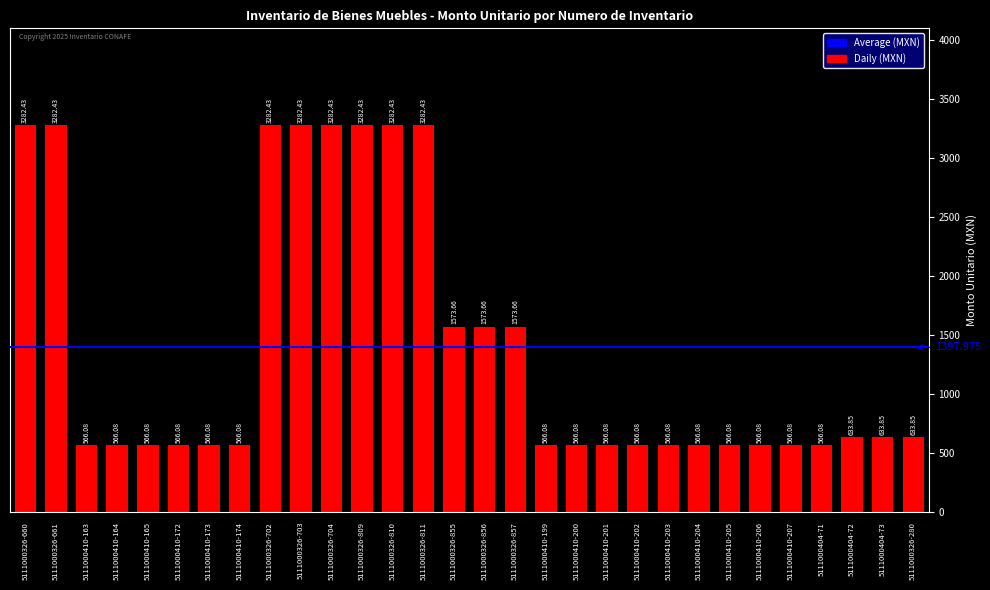

Approximately how many times larger is the value at 5111000326-855 compared to 5111000326-660?

0.5